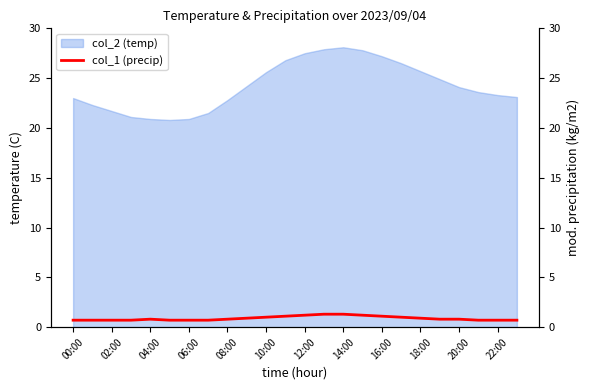

What value does the data have at 17?

1.0